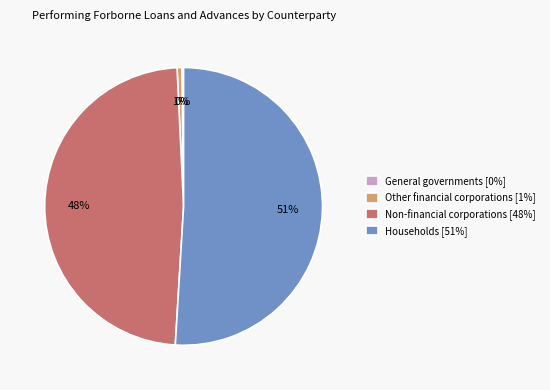

Which slice is the largest?

Households [51%]